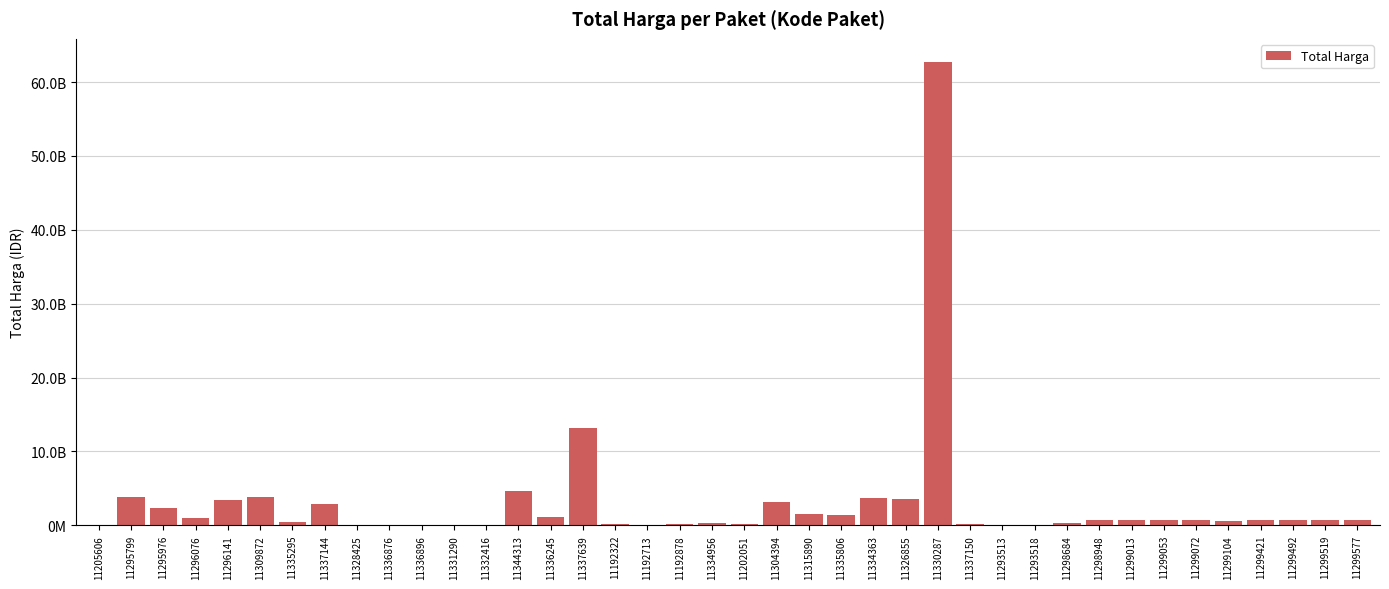

Count the number of values greater than 655500000.

19